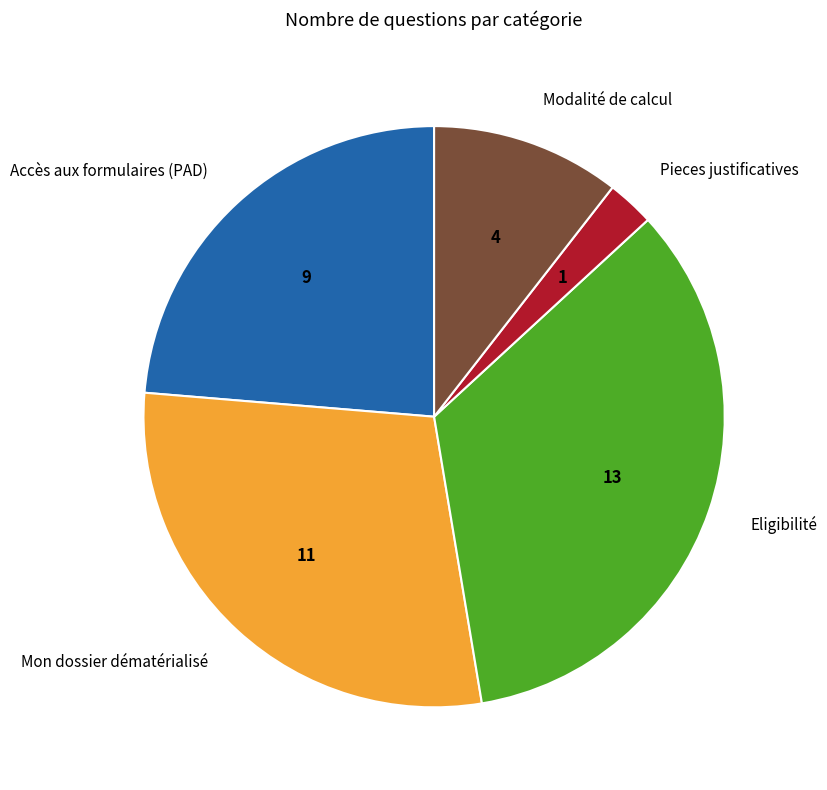

Which slice is the largest?

Eligibilité